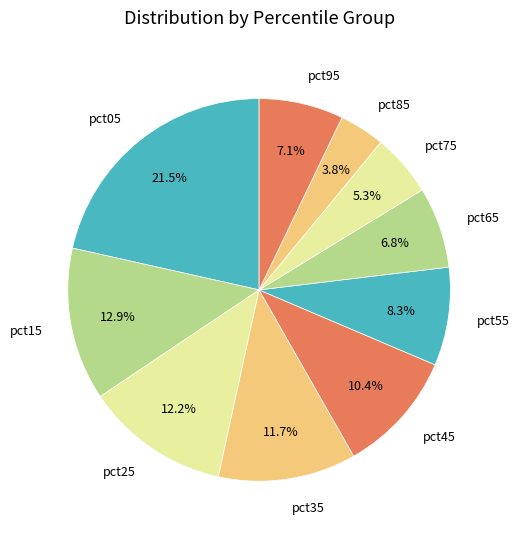

How many segments does this pie chart have?

10